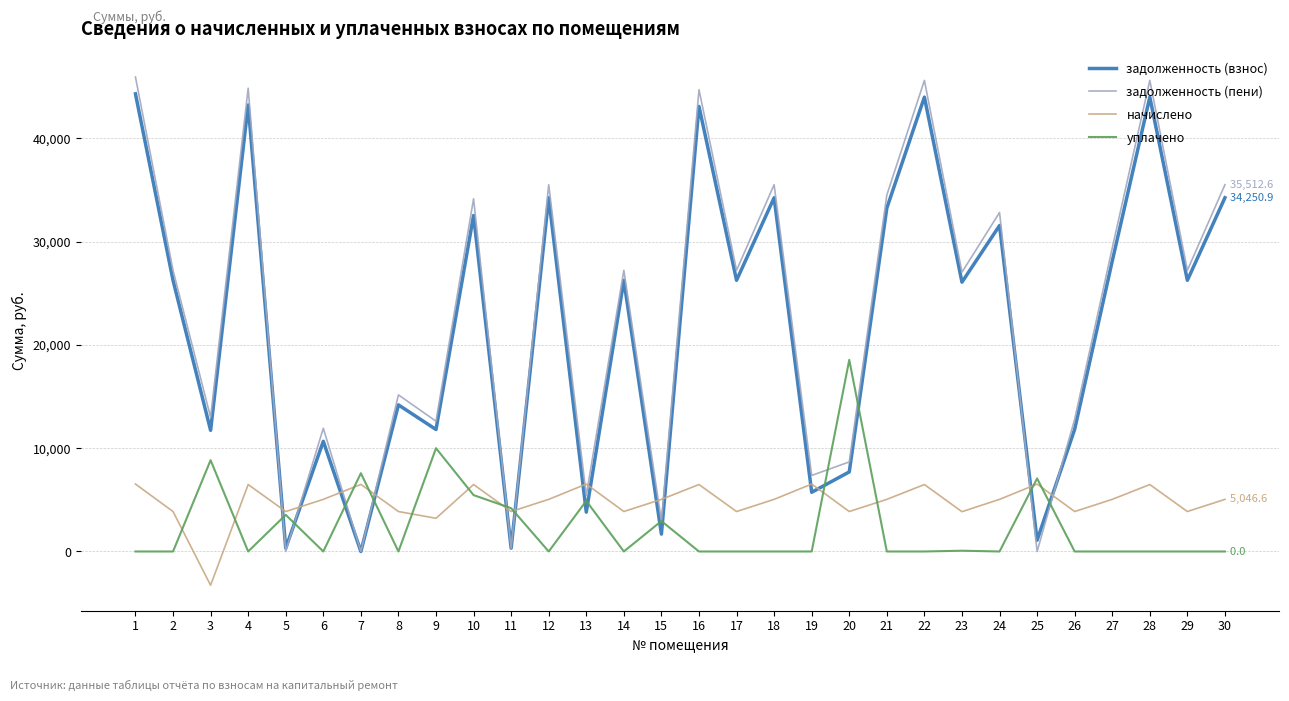

True or false: уплачено has a value of -11150.4 at 4.

False